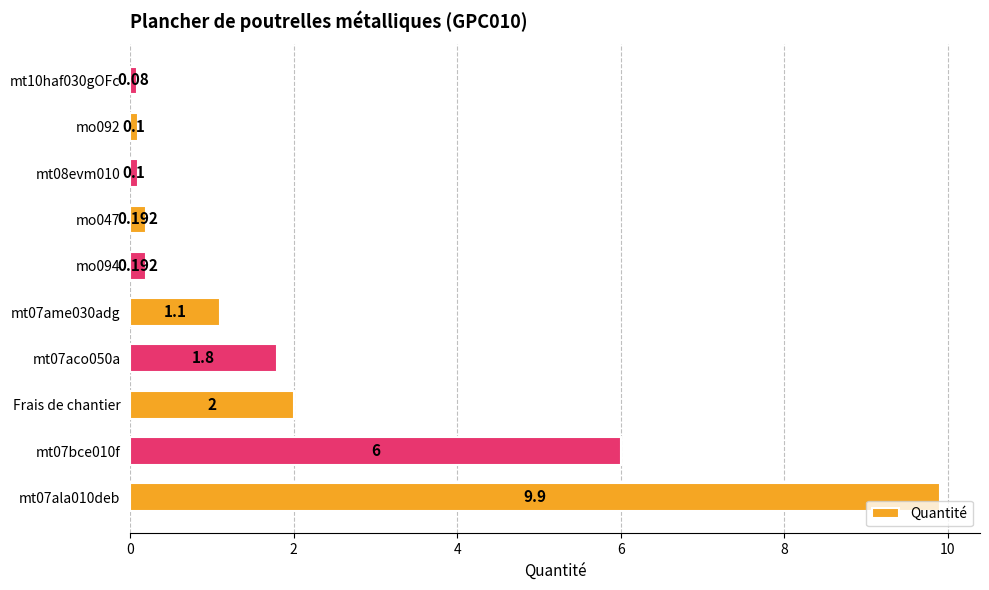

Are the bars horizontal?

Yes